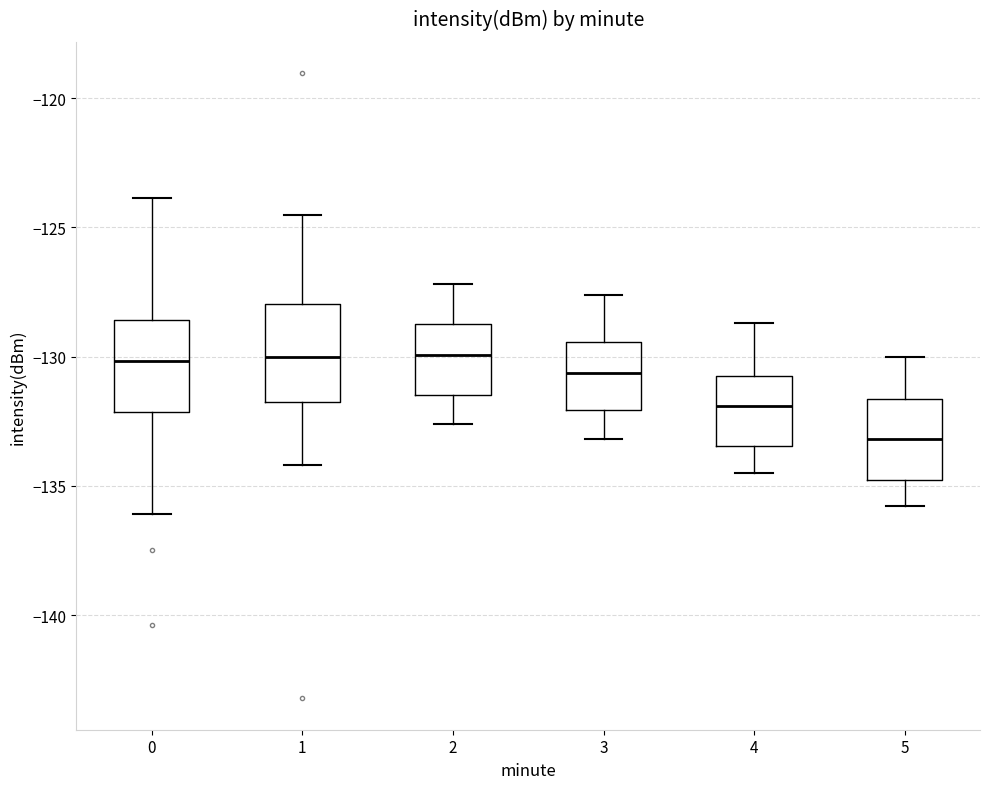

Reading left to right, transcribe this box plot: for each box, give where its median line is, the range the box spans, and where its two whiskers end, as read against the y-axis. The values are not printed on the chart, so give them approximately, as read against the axis.

0: median -130.0, box -132.0 to -128.5, whiskers -136.0 to -124.0
1: median -130.0, box -131.5 to -128.0, whiskers -134.0 to -124.5
2: median -130.0, box -131.5 to -128.5, whiskers -132.5 to -127.0
3: median -130.5, box -132.0 to -129.5, whiskers -133.0 to -127.5
4: median -132.0, box -133.5 to -130.5, whiskers -134.5 to -128.5
5: median -133.0, box -135.0 to -131.5, whiskers -136.0 to -130.0